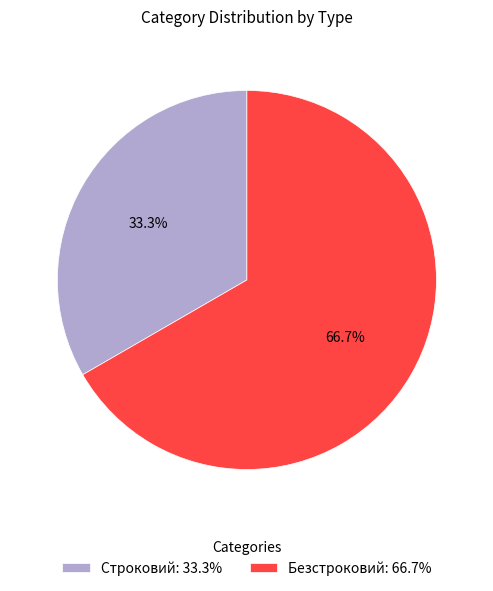

To the nearest percent, what is the difference between the Безстроковий and Строковий slice percentages?

33%